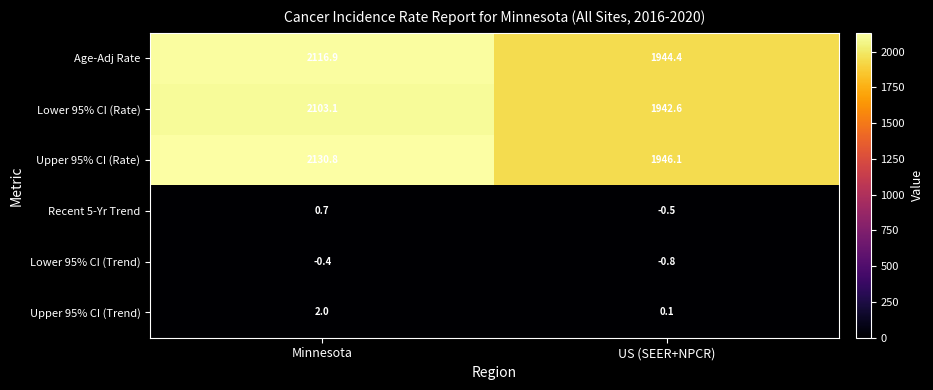

What is the total value across all series at Minnesota?

6353.1